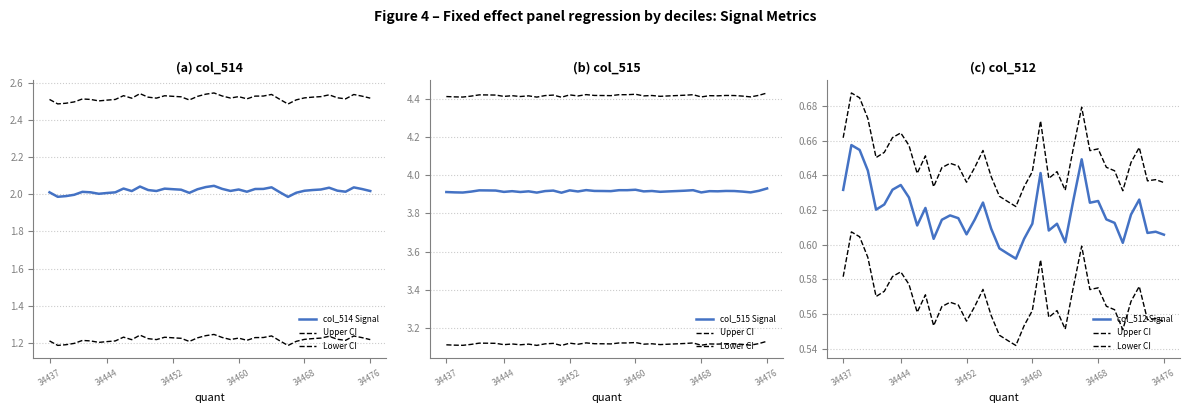

Between 39 and 16, which is larger?

16